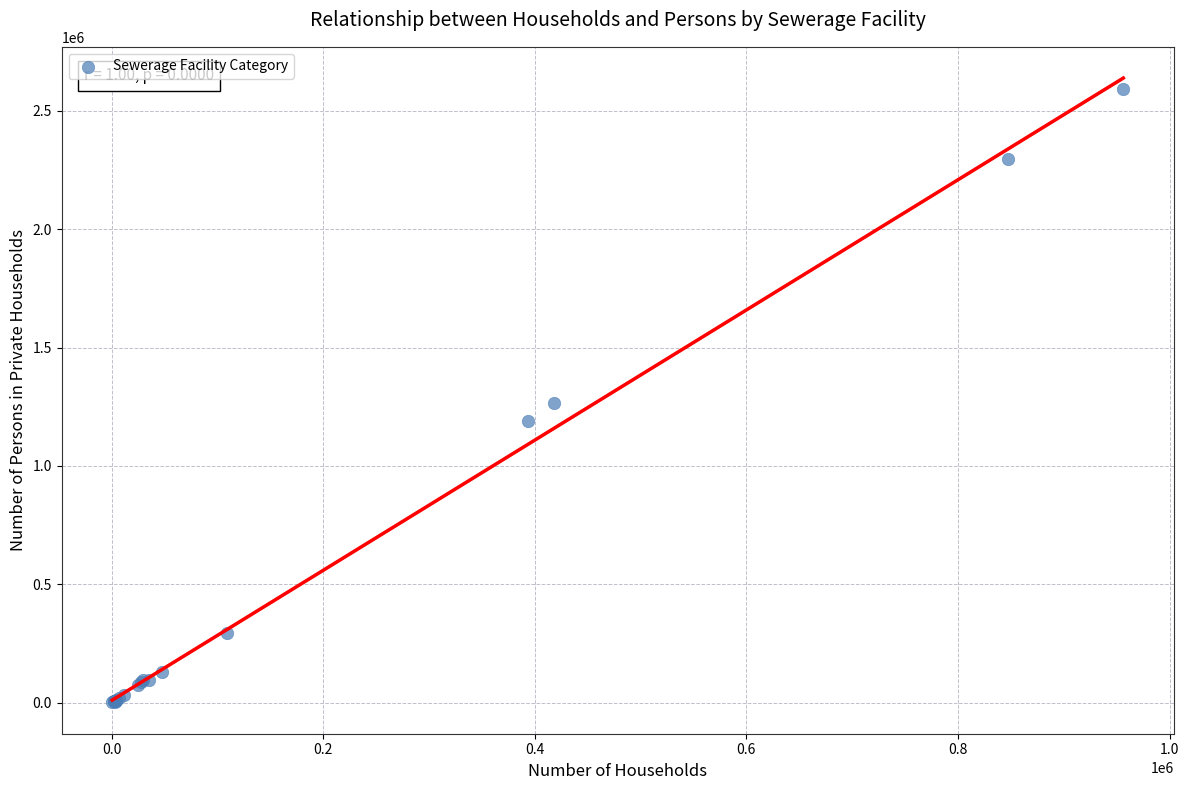

What Y value in the scatter plot is closest to 1295683?

1265187